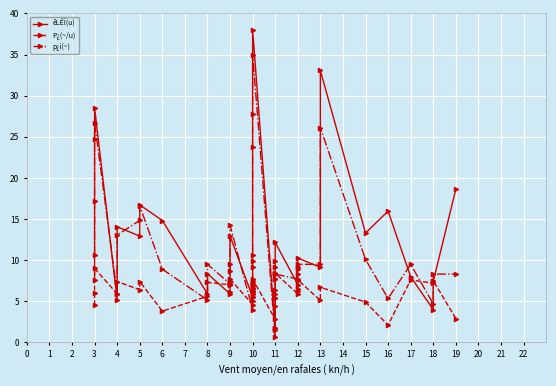

How many values in the êLÊÏ(u) series exceed 9?

21